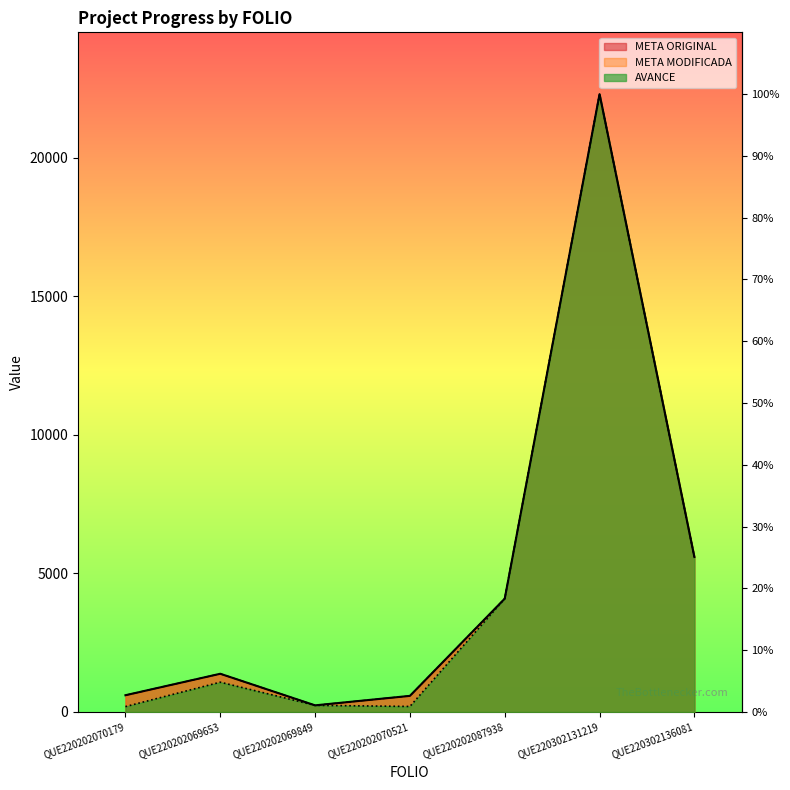

True or false: META ORIGINAL has more than 2 points higher than both neighbors.

False